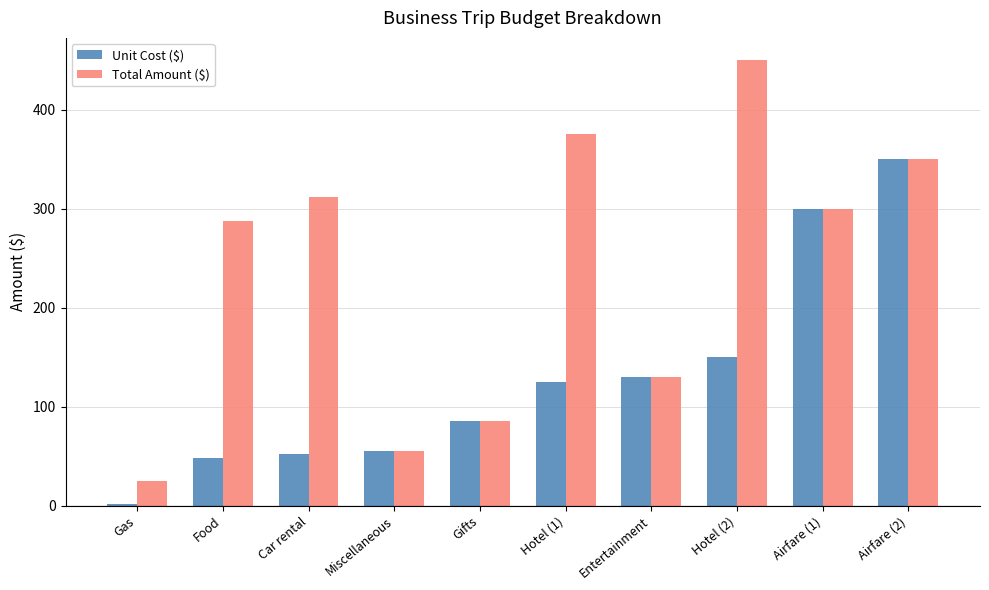

What is the total value across all series at Entertainment?

260.0